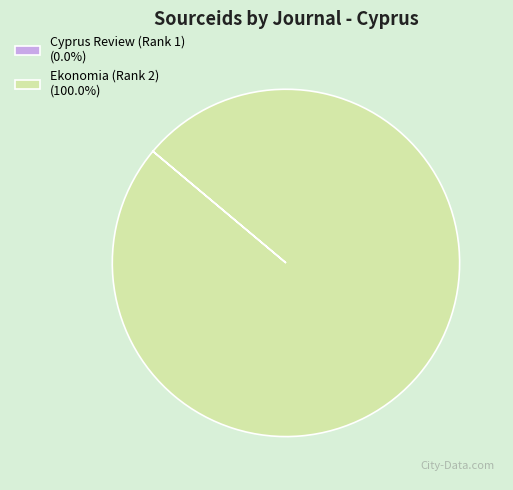

Does any single category account for the majority?

Yes